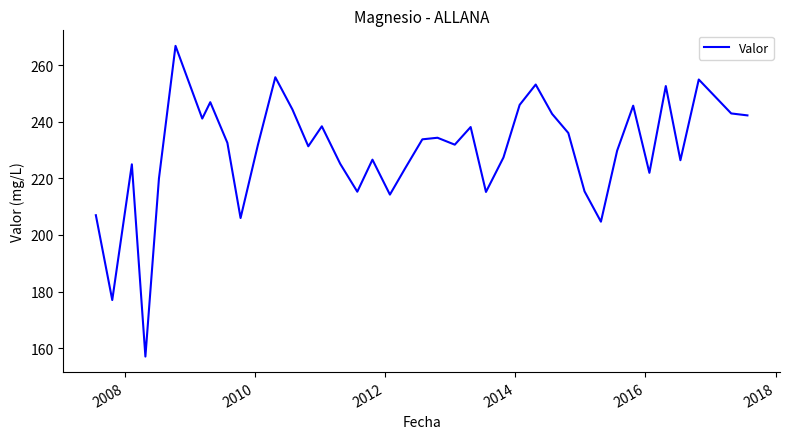

What is the minimum value shown in the chart?

157.0